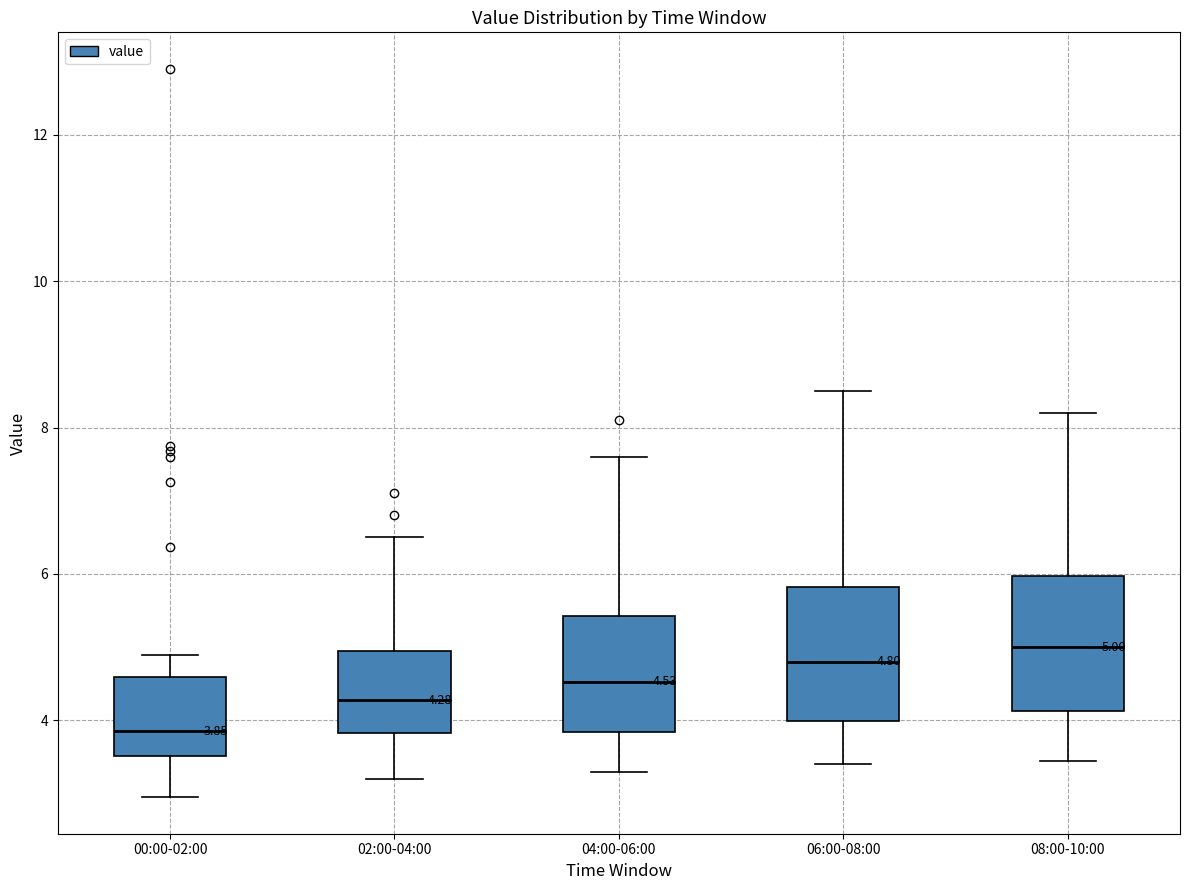

Which box has the highest median line?

08:00-10:00